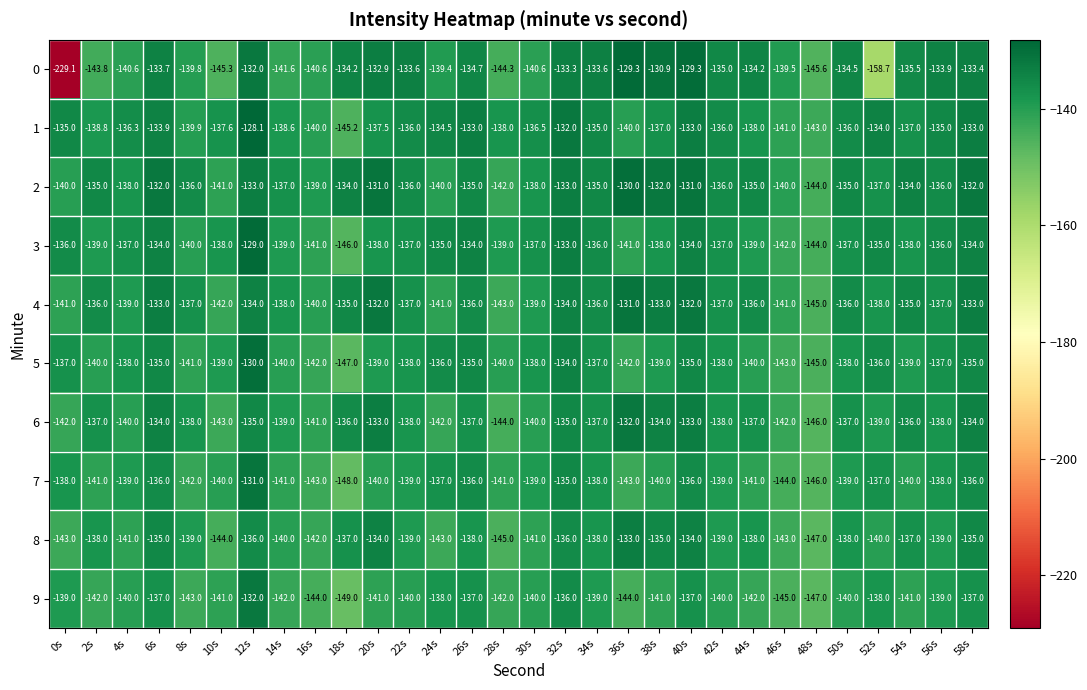

What is the difference between the 0 values at 56s and 30s?

6.7